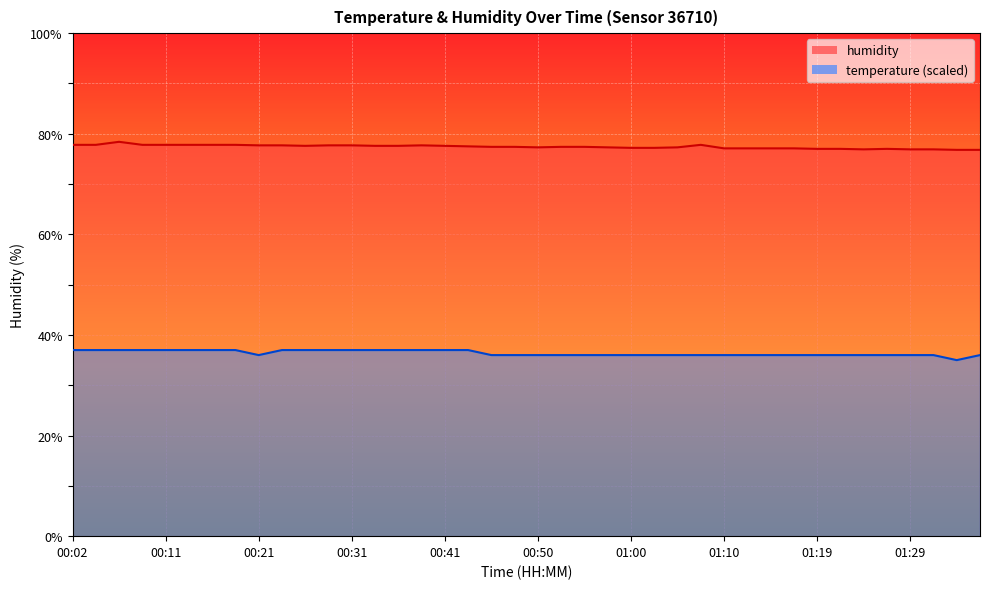

What is the total value across all series at 01:36?

112.8